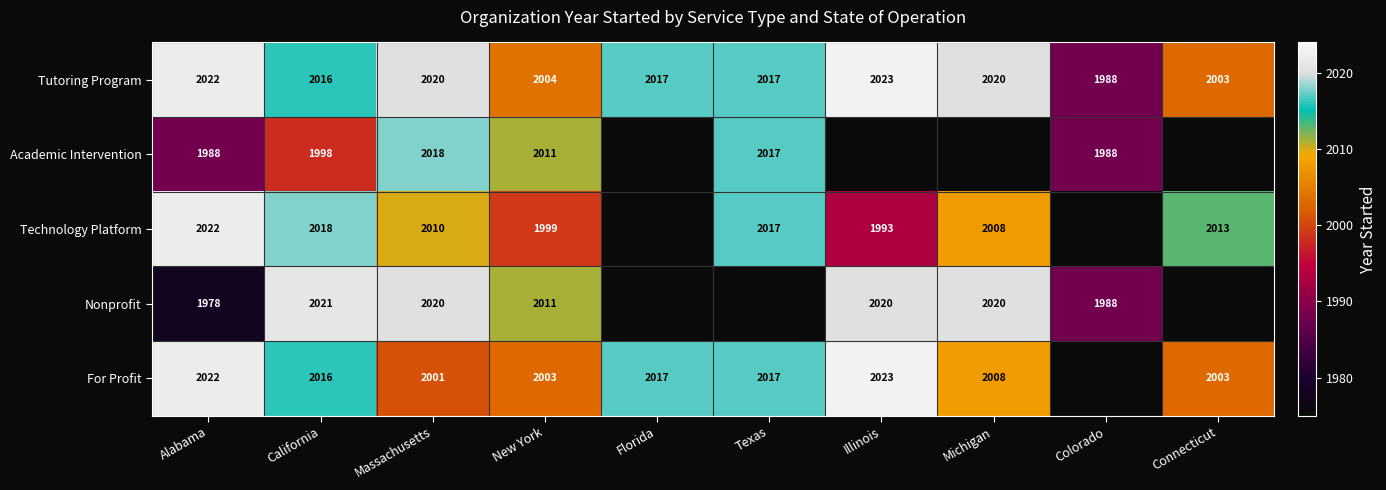

Read the Tutoring Program value at Florida, to the nearest 10.

2020